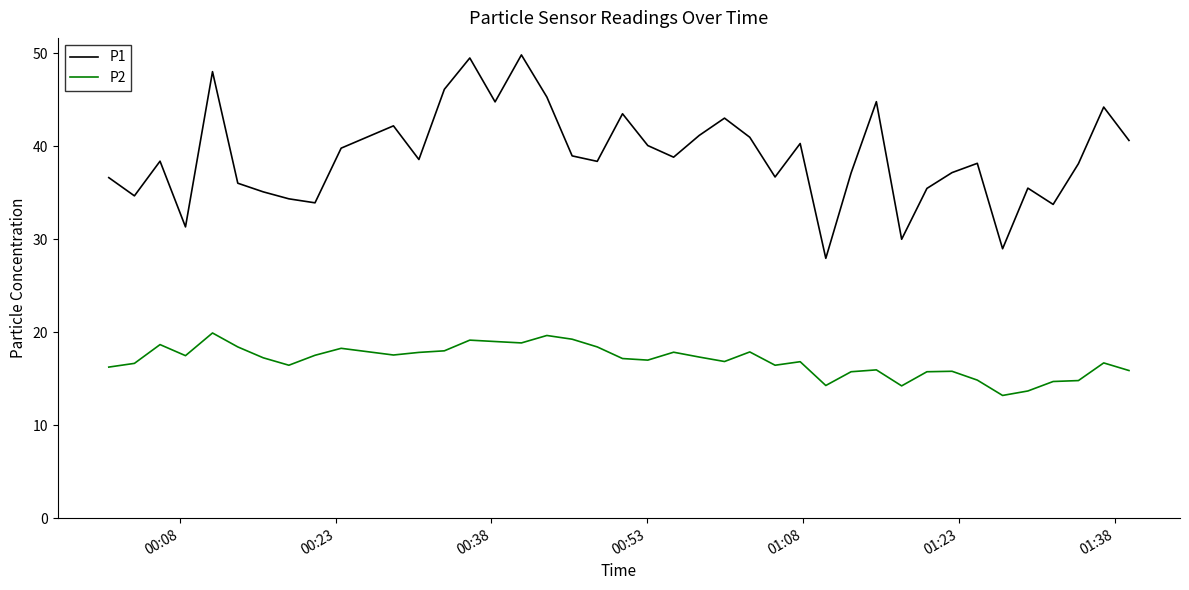

True or false: P1 and P2 intersect in this chart.

False